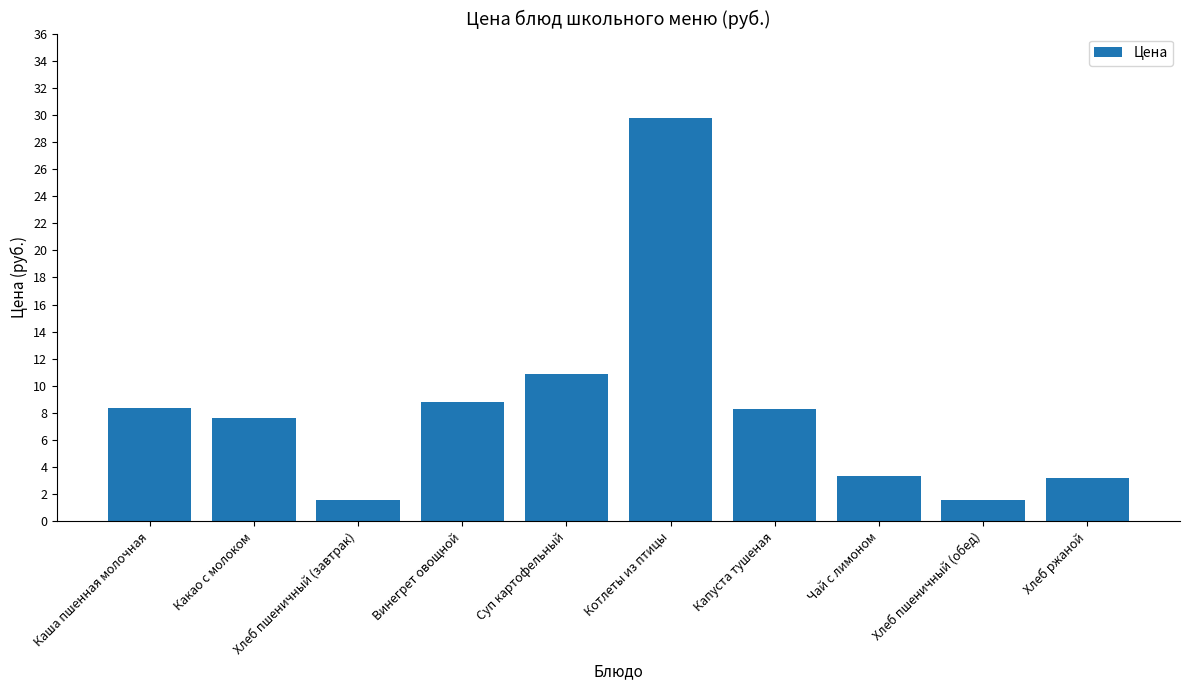

What position from the right is Капуста тушеная?

4